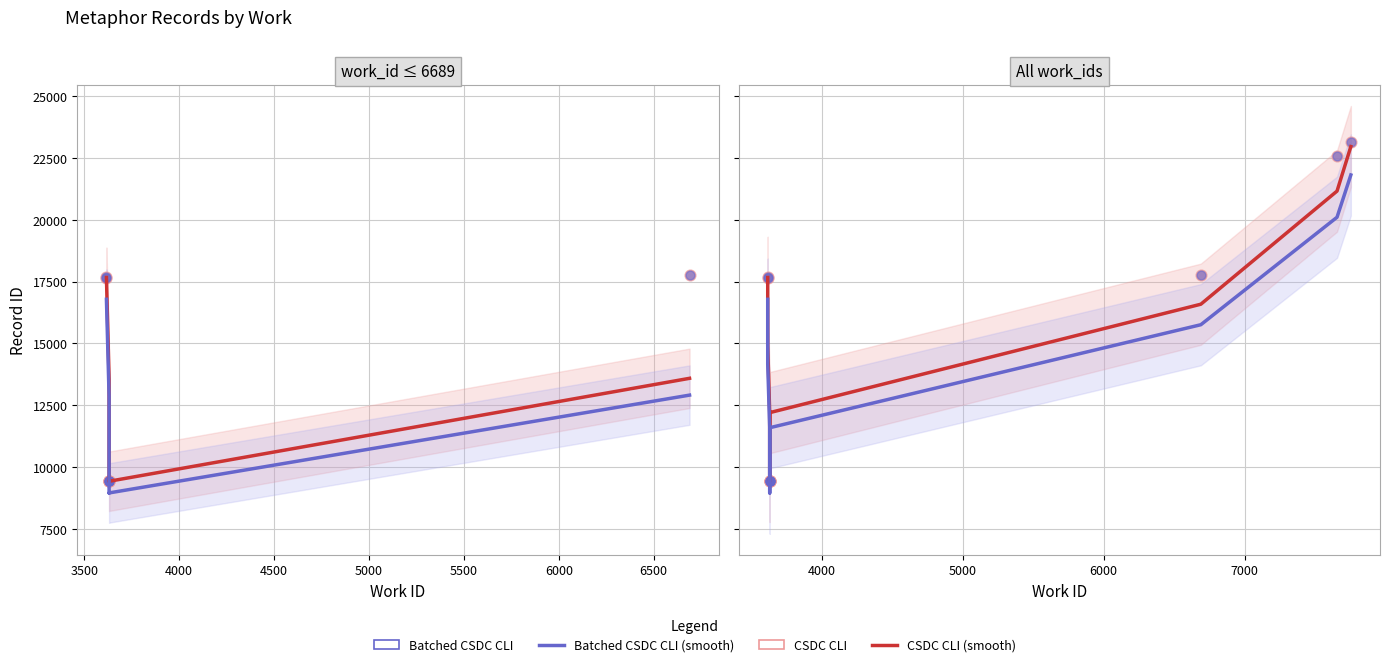

Which series has the largest total across all categories?

CSDC CLI (smooth)